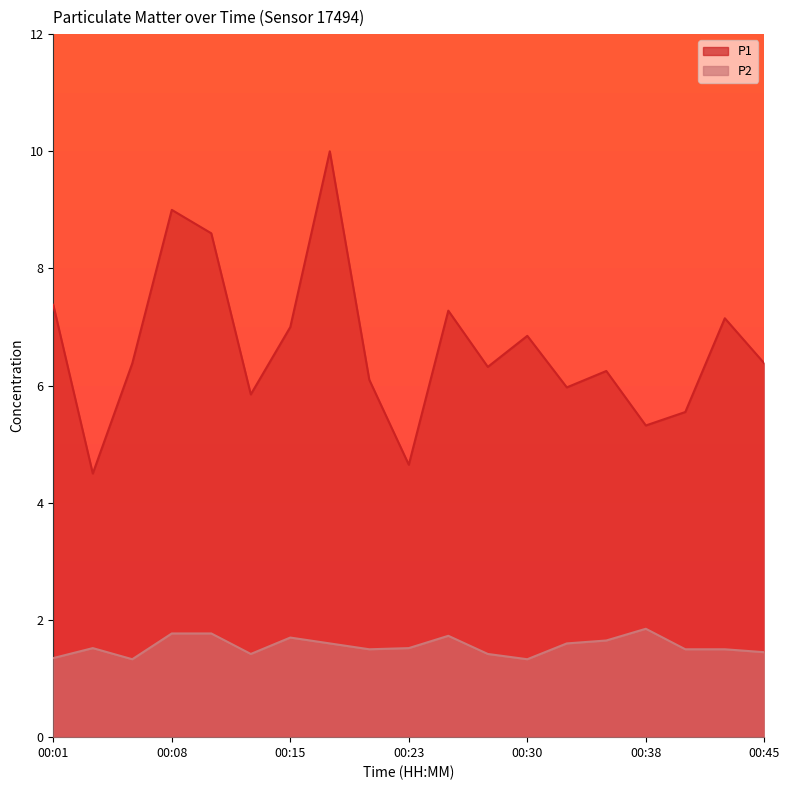

What is the maximum value for P2?

1.9